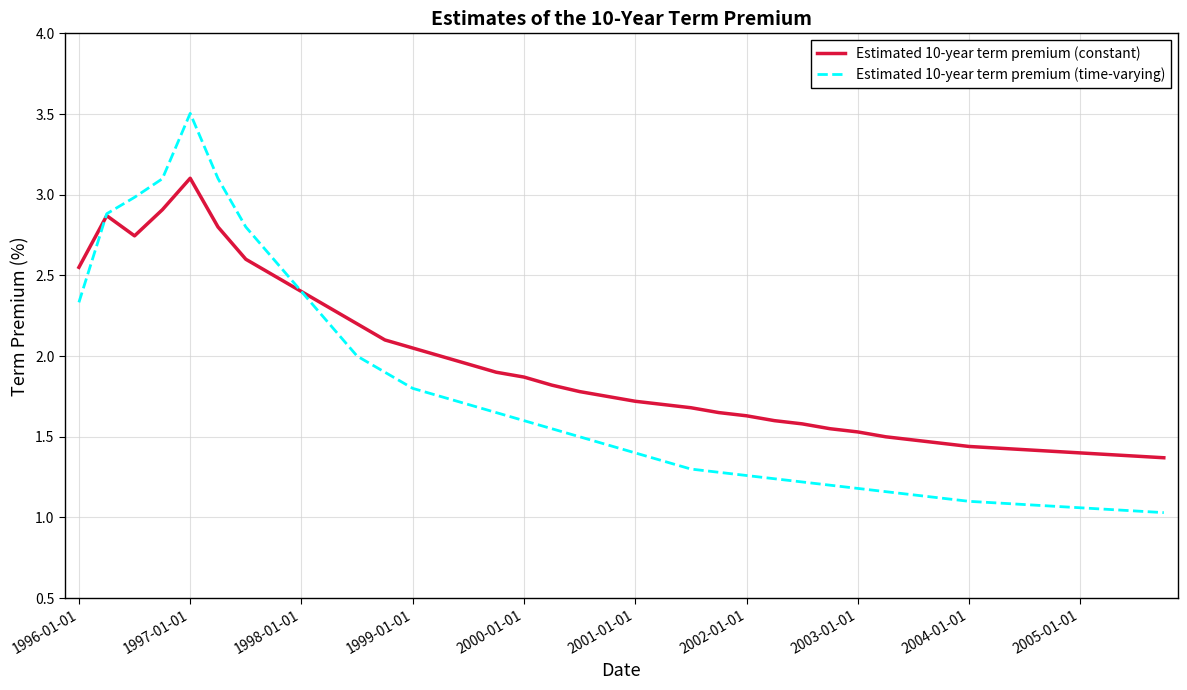

In Estimated 10-year term premium (time-varying), how many points are higher than both neighbors (excluding endpoints)?

1